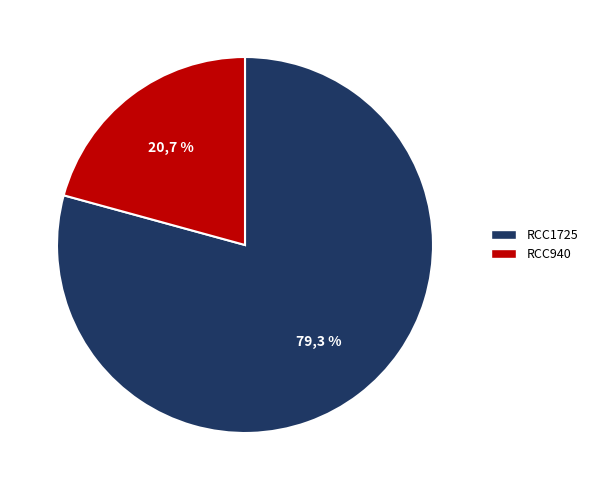

To the nearest percent, what is the difference between the RCC1725 and RCC940 slice percentages?

59%